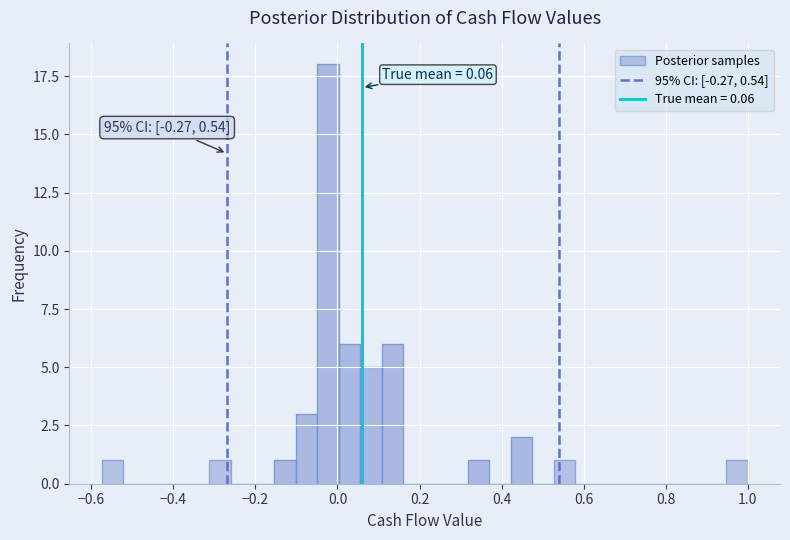

Read against the x-axis, roughly where is the centre of the tallest bar?

-0.02